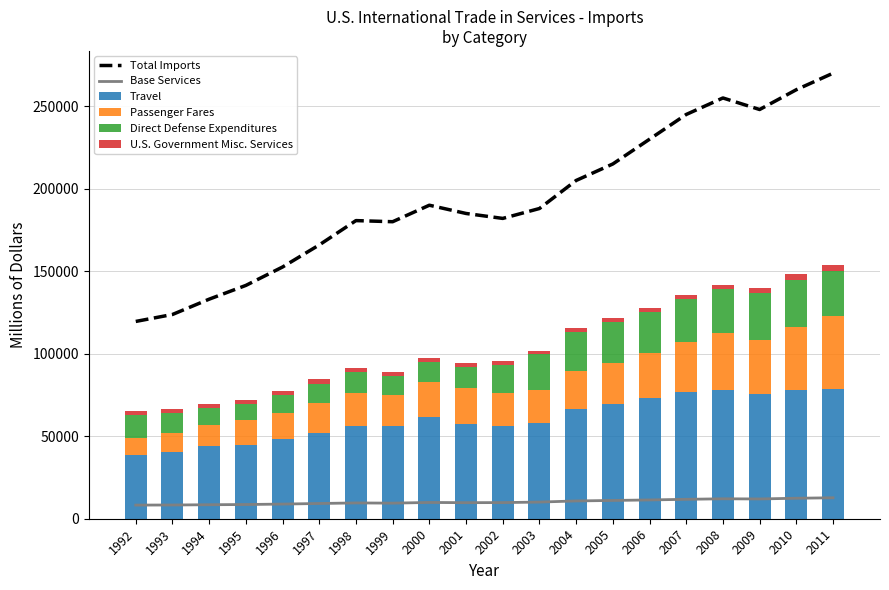

Between 2001 and 2010, which series saw the biggest shift?

Total Imports